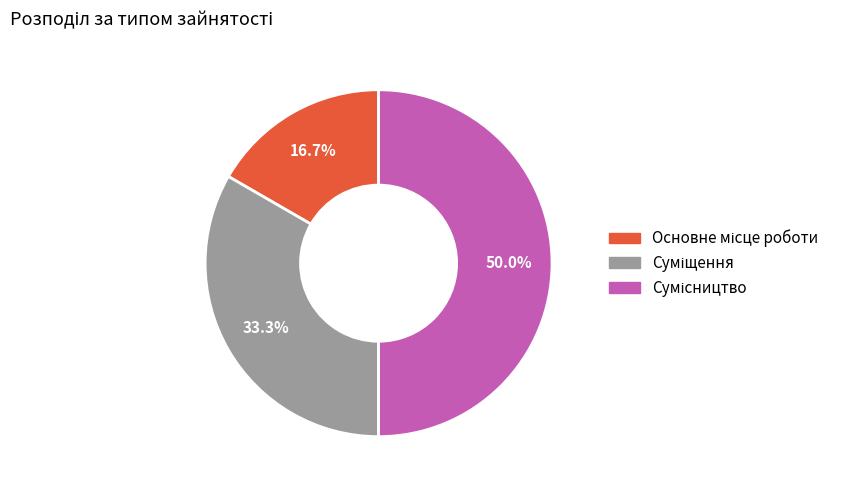

What percentage is the Сумісництво slice, to the nearest percent?

50%